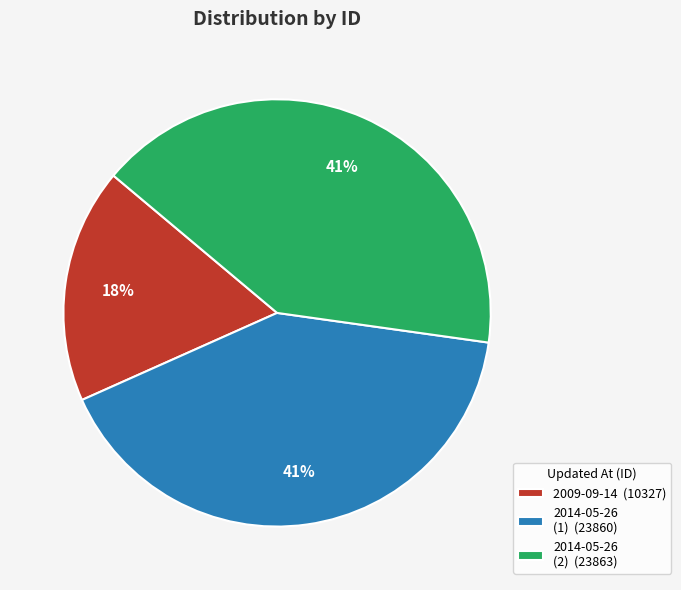

To the nearest percent, what portion does 2014-05-26 (1) (23860) represent?

41%